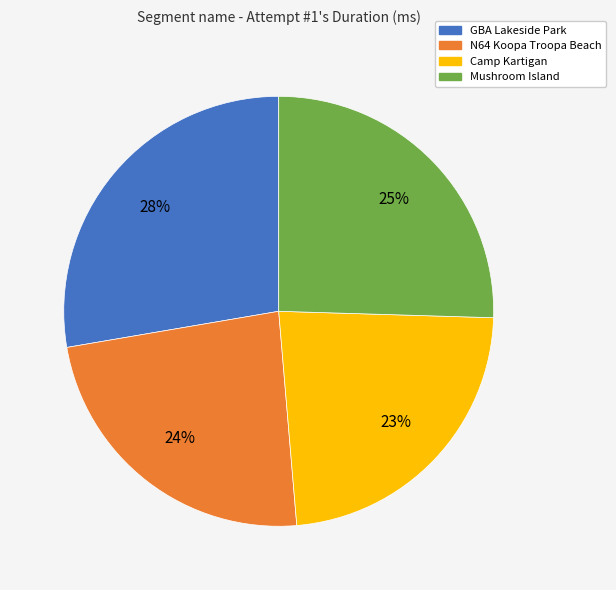

How many slices are in this pie chart?

4